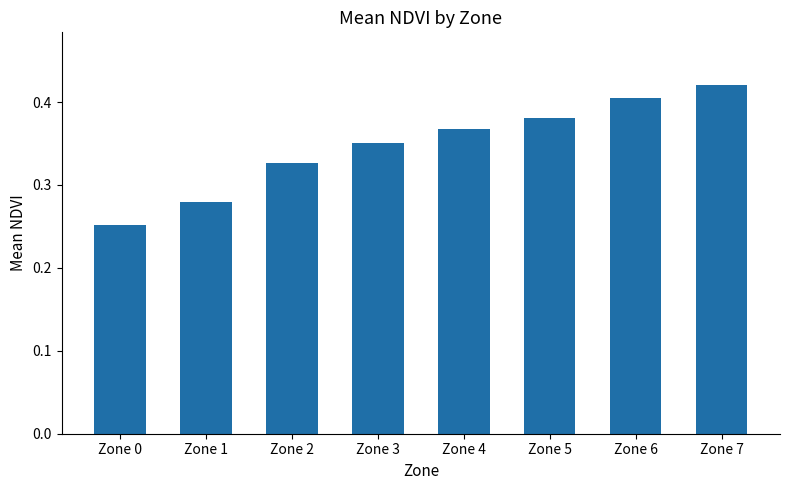

Are the bars horizontal?

No